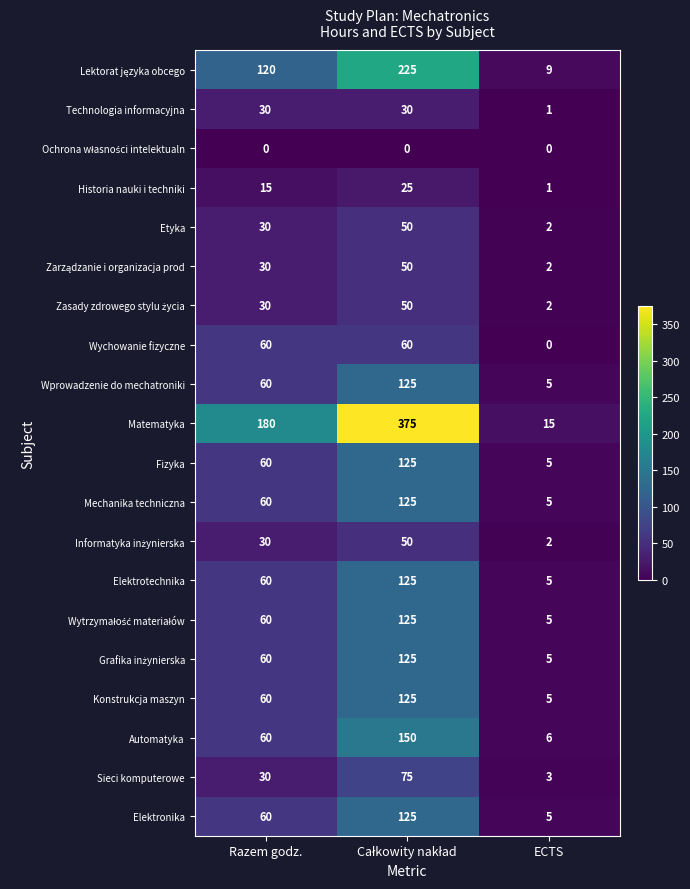

Which series has the largest range (max minus min)?

Matematyka